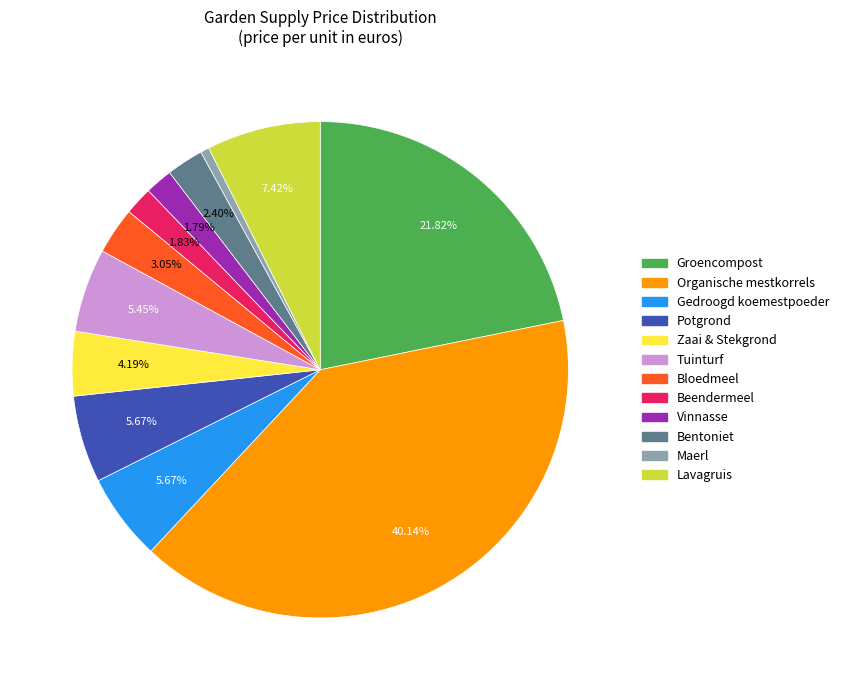

Between Vinnasse and Bentoniet, which is larger?

Bentoniet